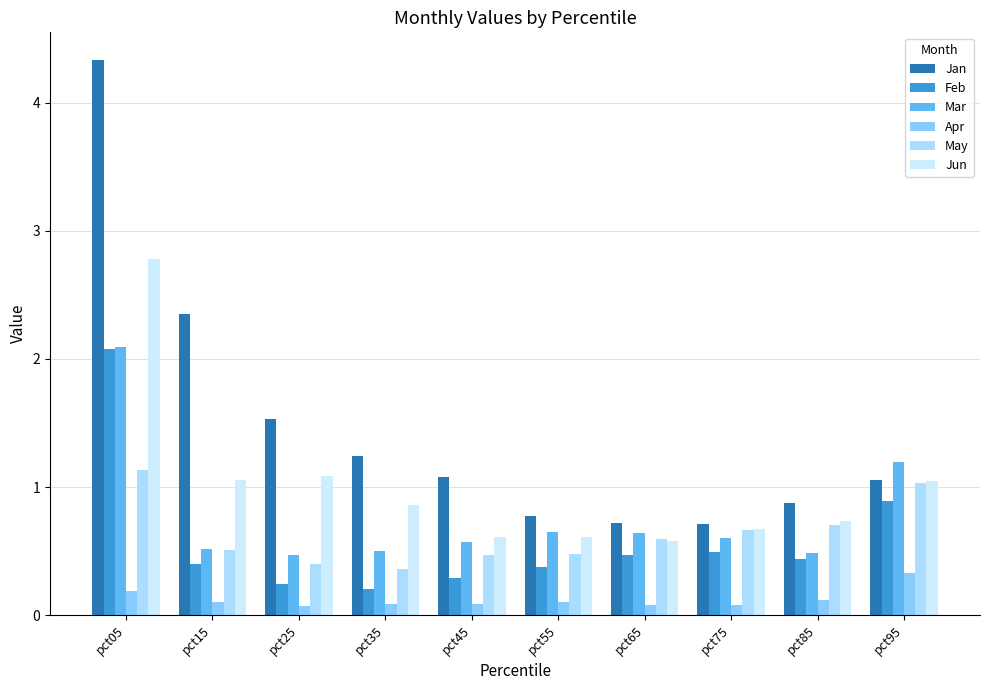

Which series has the largest total across all categories?

Jan